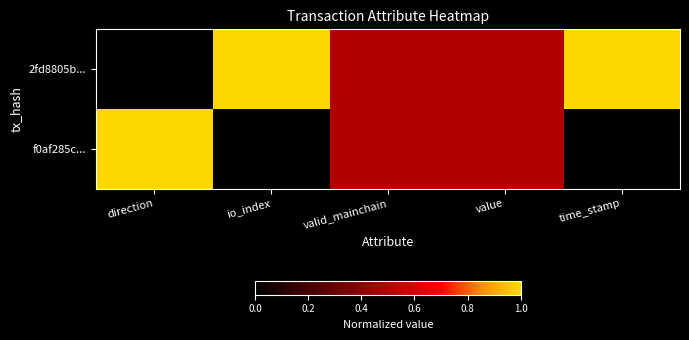

Rank the series by their maximum value, from lowest to highest.

2fd8805b..., f0af285c...